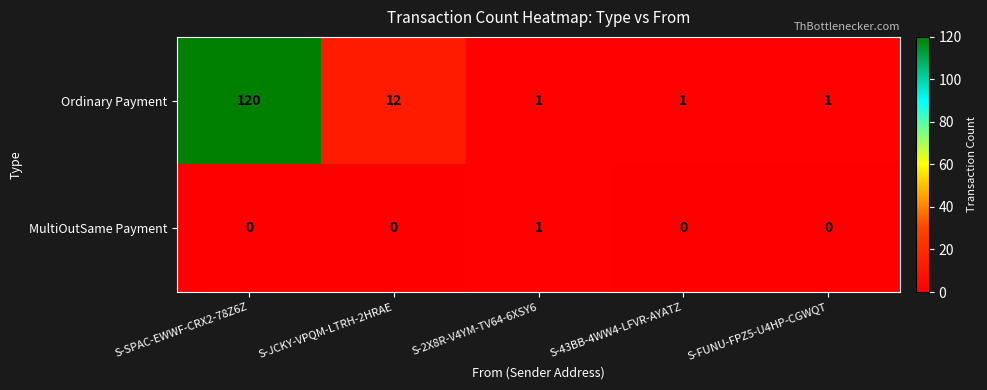

Which series has the largest total across all categories?

Ordinary Payment